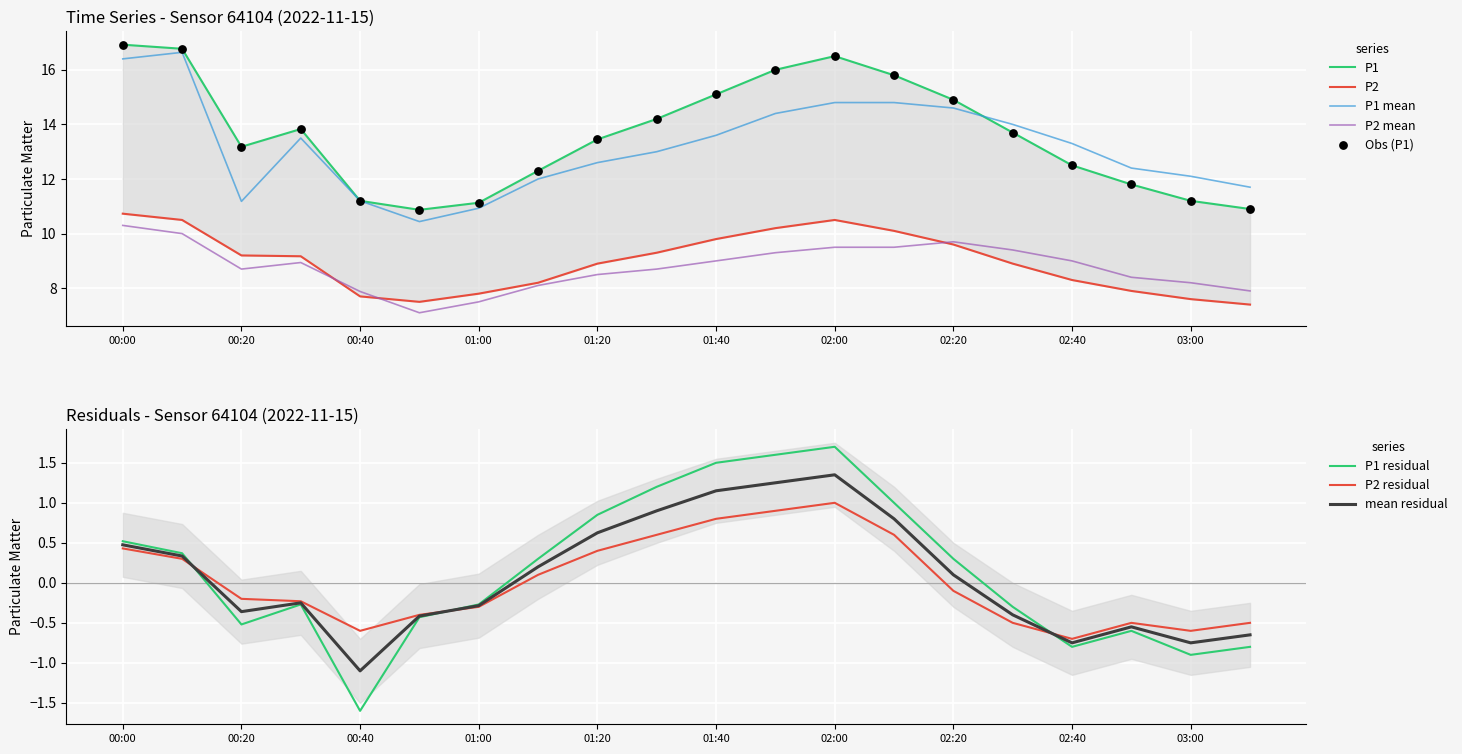

At which category is the sum across all series the highest?

00:00